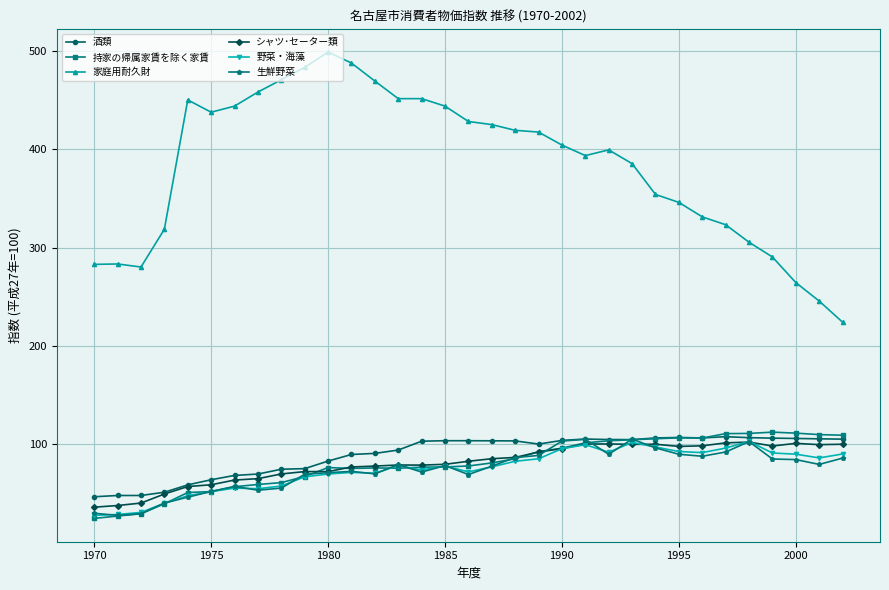

How many lines are shown in the chart?

6